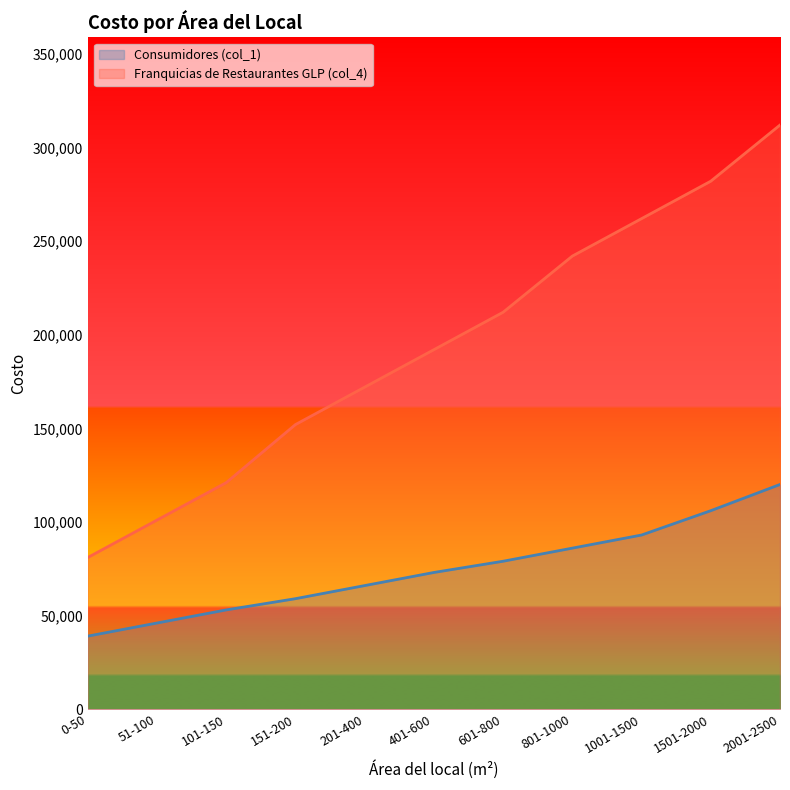

True or false: Franquicias de Restaurantes GLP (col_4) has a value of 206970 at 101-150.

False